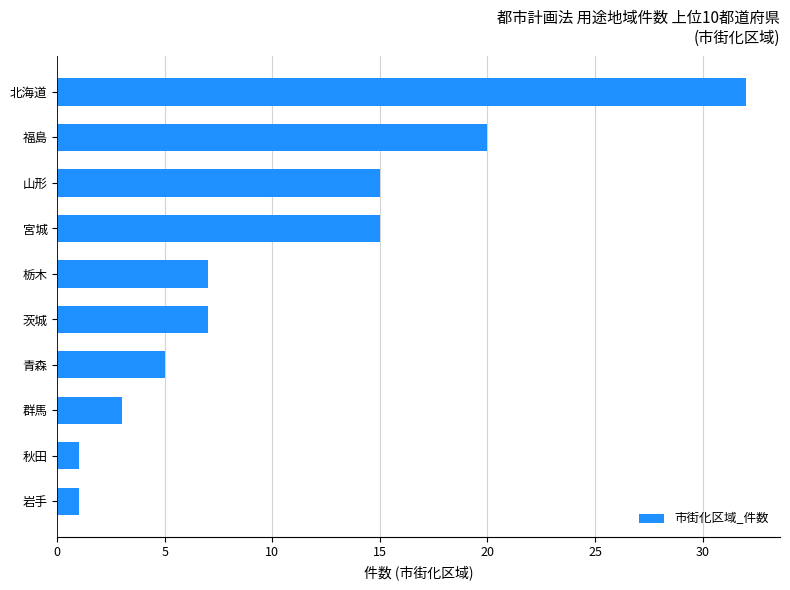

Between 岩手 and 栃木, which is larger?

栃木